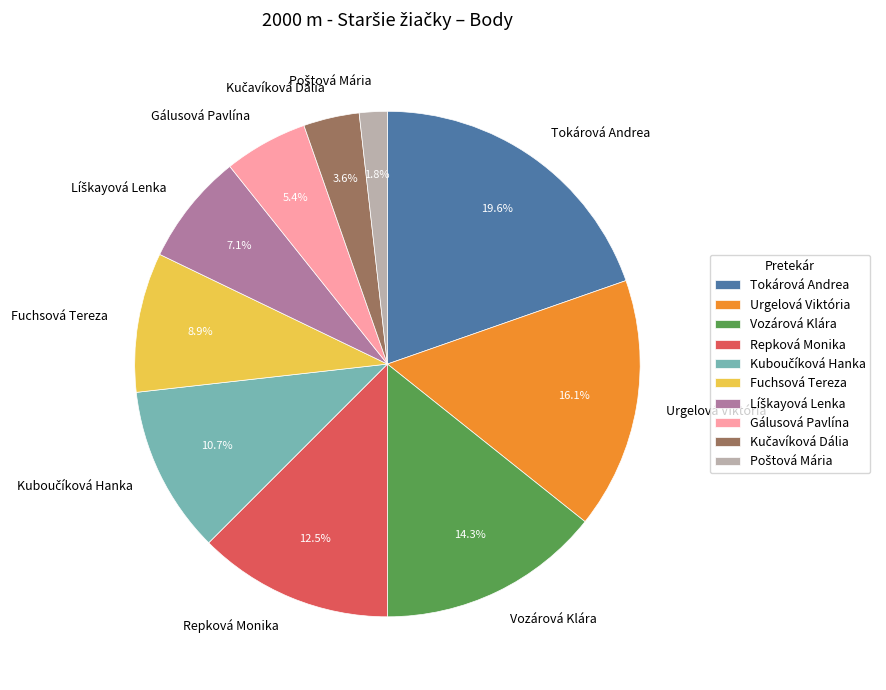

Which category has the biggest portion of the pie?

Tokárová Andrea